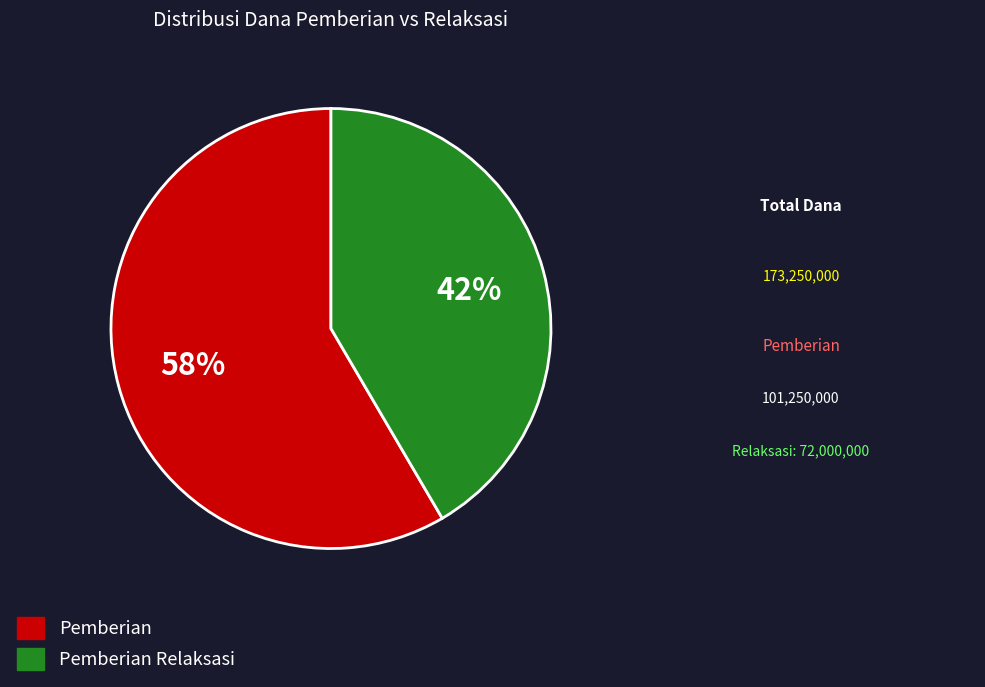

Does any single category account for the majority?

Yes